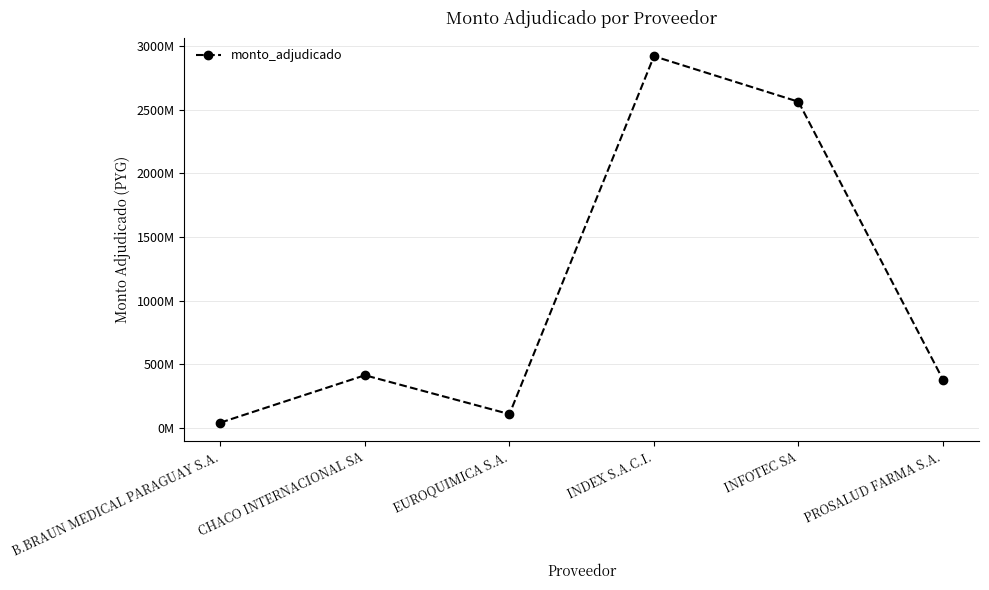

Where is the first local maximum?

CHACO INTERNACIONAL SA